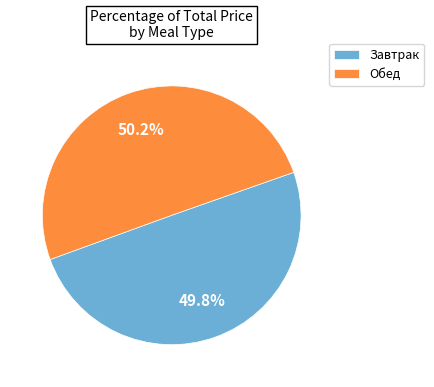

Approximately how many times larger is the value at Обед compared to Завтрак?

1.0